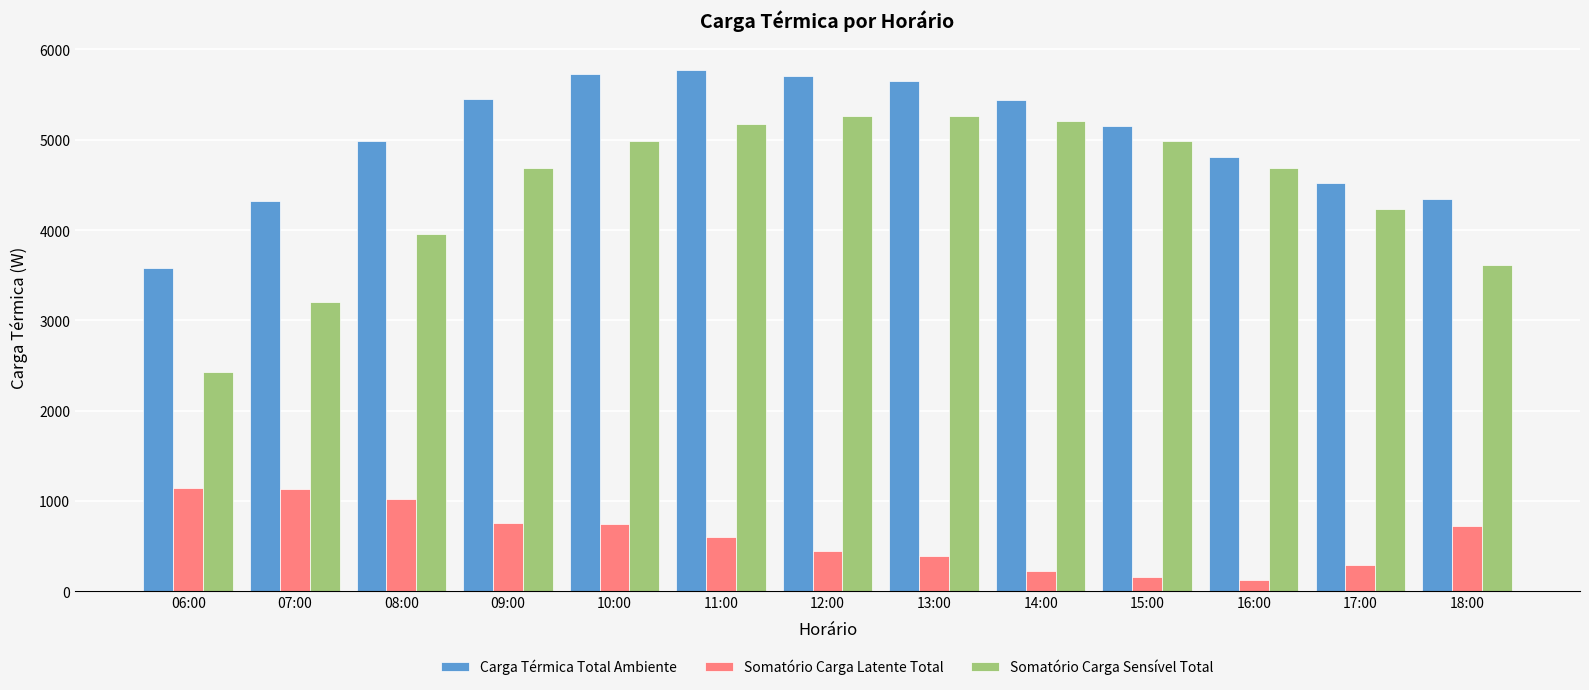

List the series in order of their peak value, highest first.

Carga Térmica Total Ambiente, Somatório Carga Sensível Total, Somatório Carga Latente Total